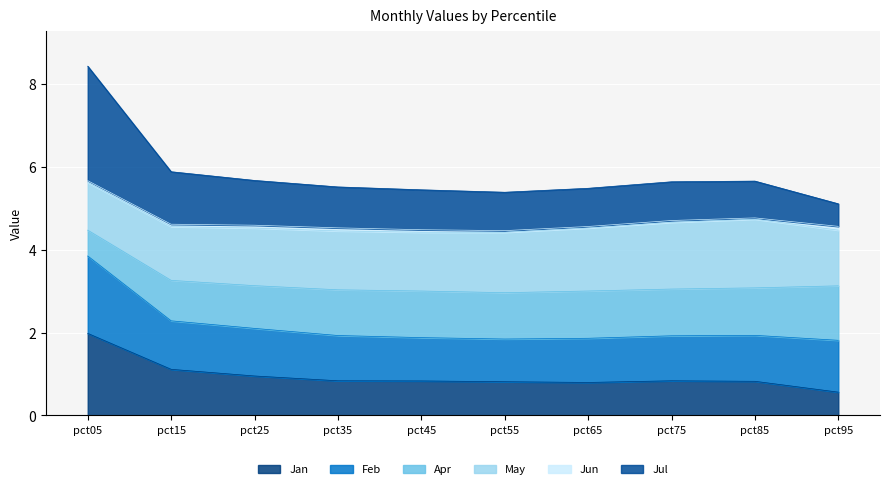

List the labels in order of Feb value, largest first.

pct05, pct15, pct25, pct95, pct85, pct75, pct35, pct65, pct45, pct55